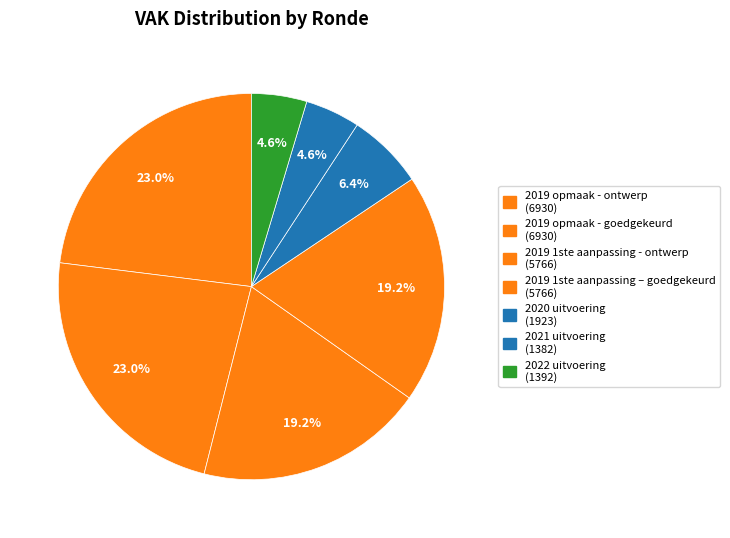

Which slice is the largest?

2019 opmaak - ontwerp